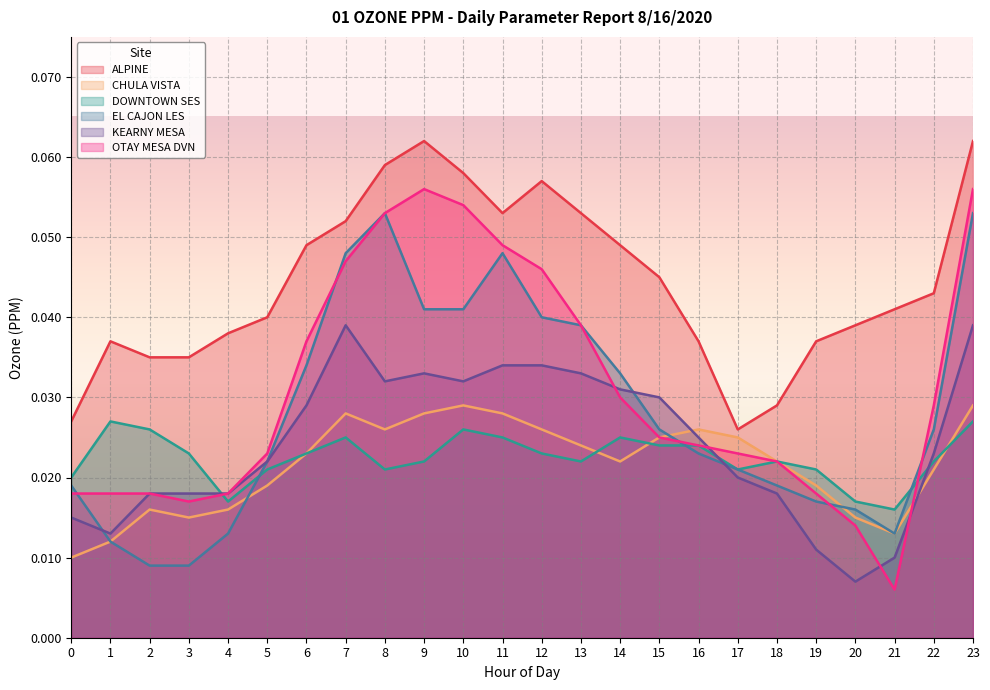

Where is the first local minimum for KEARNY MESA?

1